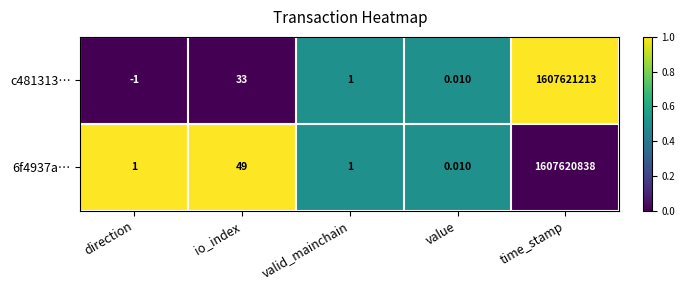

How many distinct data groups are displayed?

2